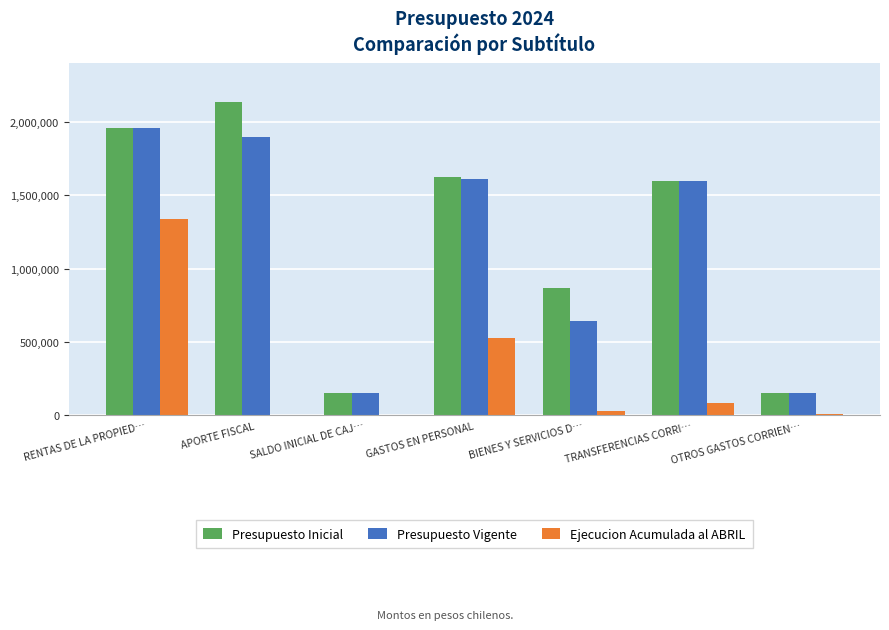

Which category has the highest value in the Ejecucion Acumulada al ABRIL series?

RENTAS DE LA PROPIED…